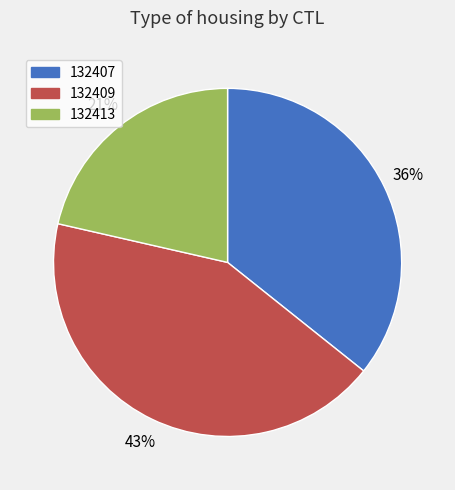

To the nearest percent, what percentage of the pie is 132407?

36%